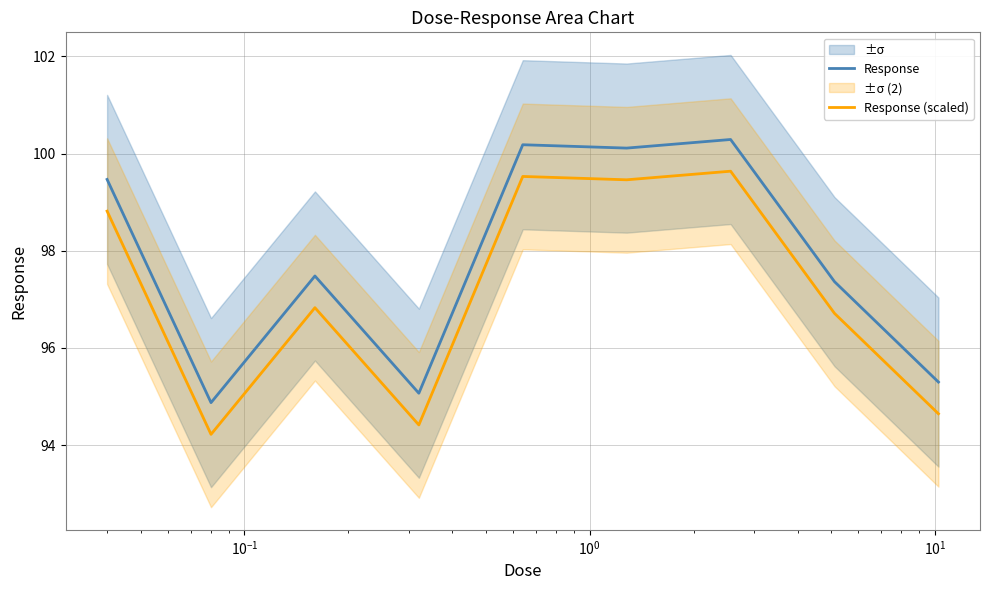

List the series in order of their peak value, highest first.

Response, Response (scaled)